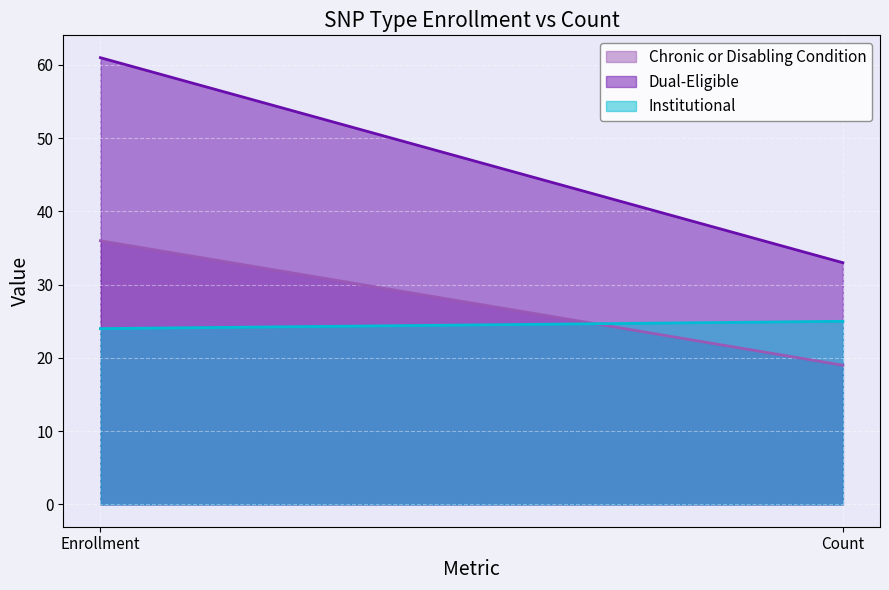

At which label does Dual-Eligible reach its peak?

Enrollment